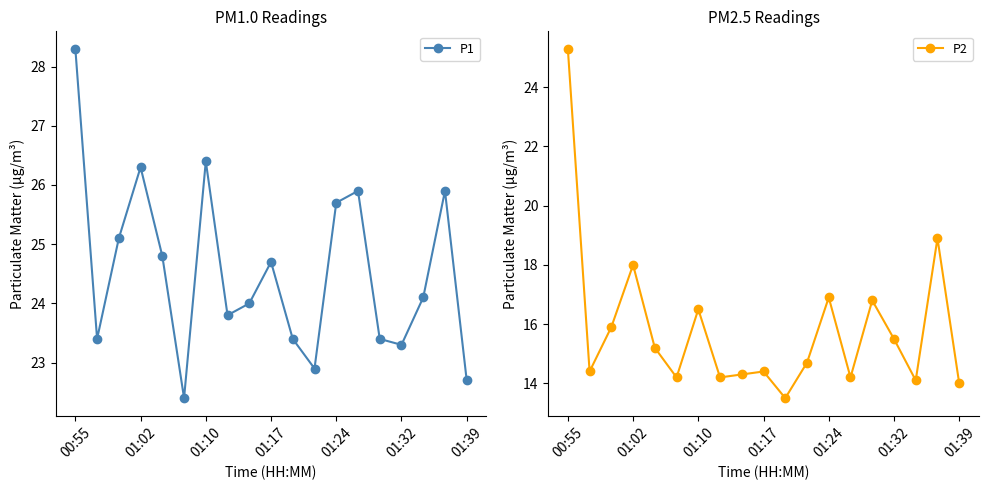

True or false: P2 and P1 intersect in this chart.

False